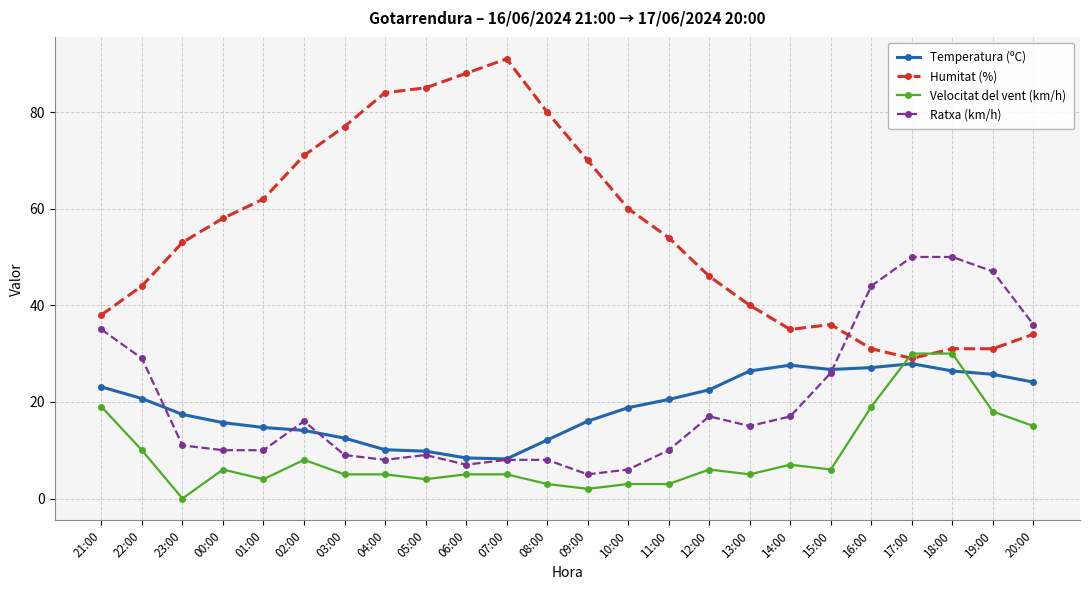

Which series has the widest spread of values?

Humitat (%)